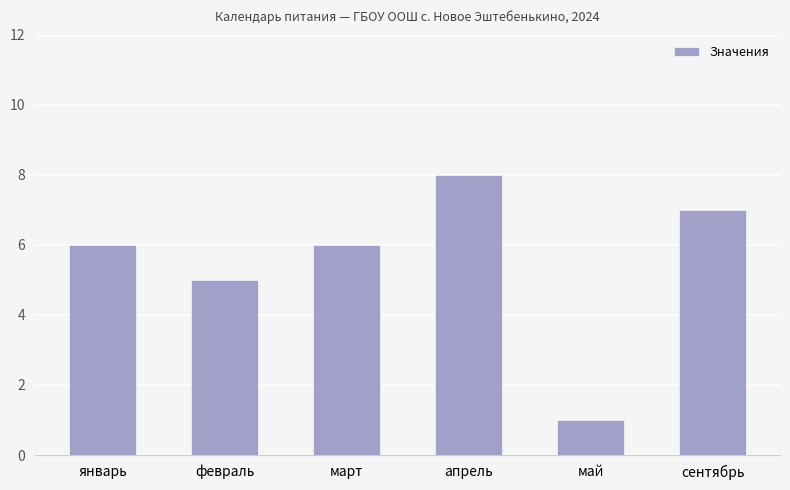

True or false: the data shows 3 at февраль.

False